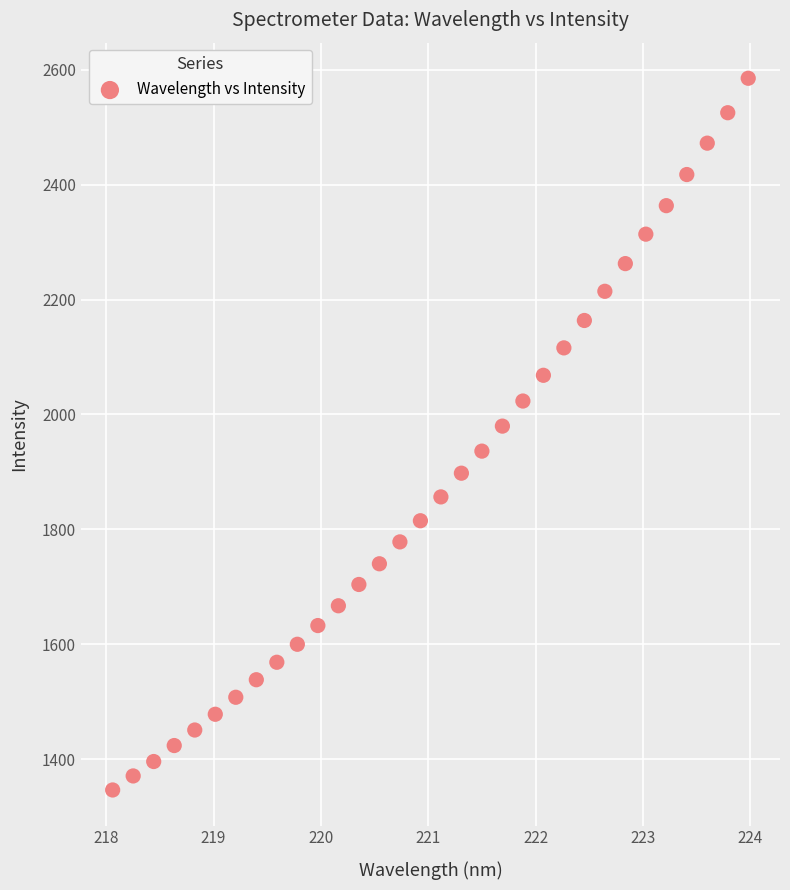

What is the range of Y values (max minus min)?

1239.2